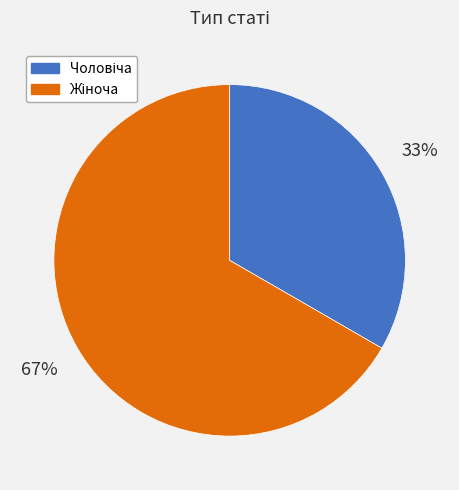

To the nearest percent, what is the average slice percentage?

50%